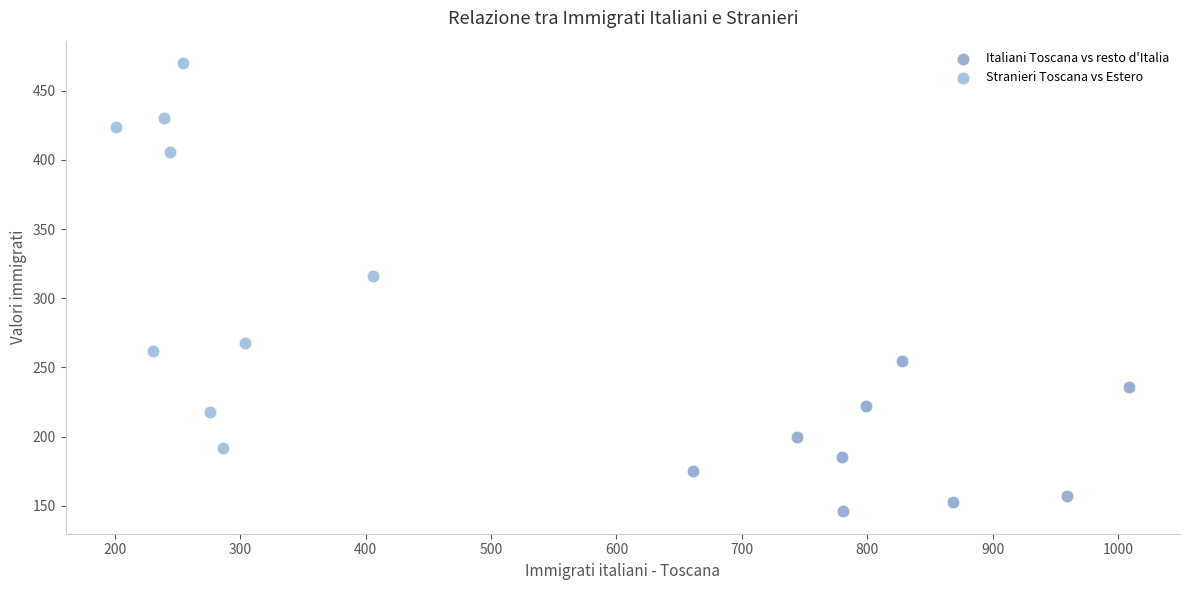

Which series reaches the minimum Y coordinate?

Italiani Toscana vs resto d'Italia